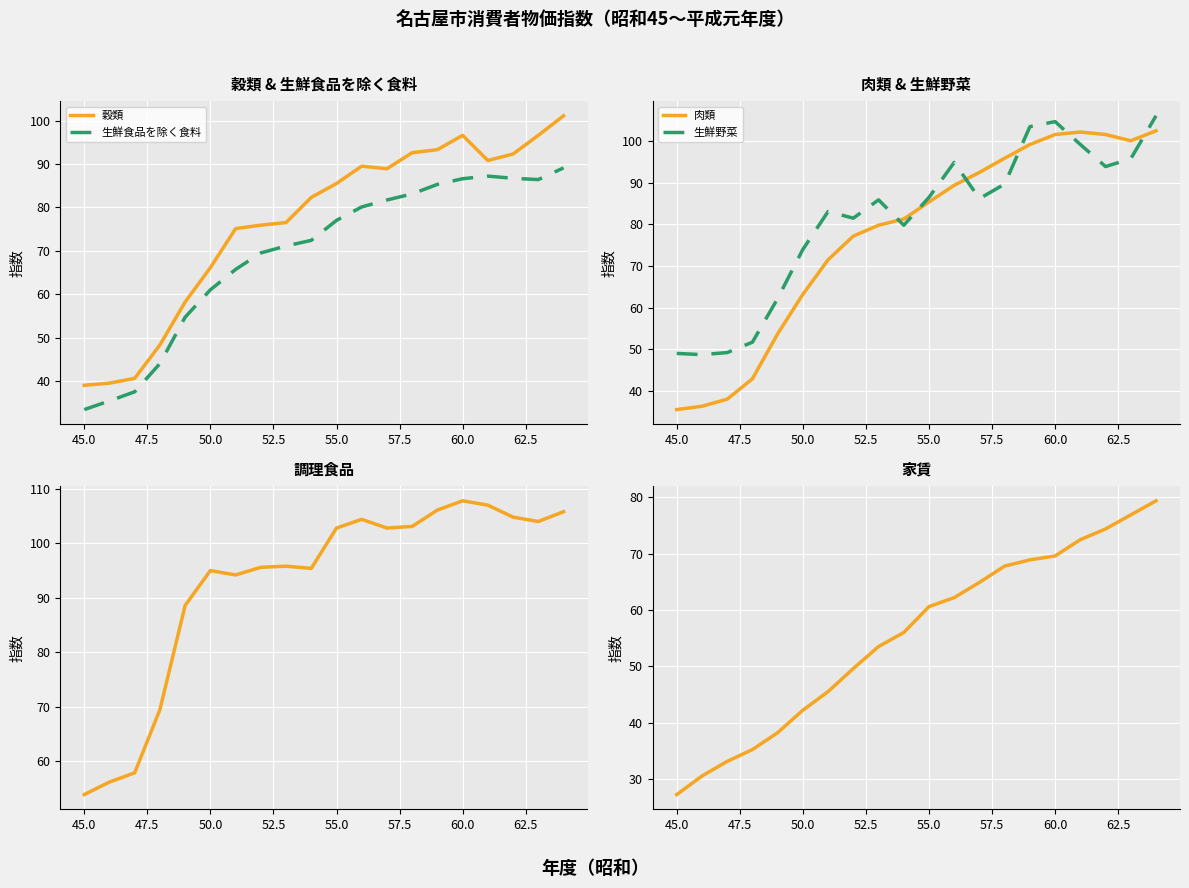

Reading left to right, list all the values displayed in this chart.

穀類: 39.0	39.5	40.6	48.3	58.2	66.1	75.1	75.9	76.5	82.3	85.5	89.5	88.9	92.6	93.3	96.6	90.8	92.3	96.6	101.1
生鮮食品を除く食料: 33.4	35.4	37.5	44.0	54.7	61.0	65.7	69.5	71.1	72.4	77.0	80.1	81.7	83.1	85.3	86.6	87.2	86.7	86.4	89.1
肉類: 35.5	36.3	38.0	42.9	53.7	63.2	71.5	77.2	79.8	81.3	85.4	89.4	92.5	95.9	99.2	101.6	102.2	101.6	100.1	102.5
生鮮野菜: 49.0	48.7	49.2	51.7	62.2	74.0	83.1	81.5	85.9	79.8	86.5	94.9	86.2	89.7	103.5	104.7	99.2	93.9	95.8	106.1
調理食品: 53.9	56.2	57.9	69.5	88.6	95.0	94.2	95.6	95.8	95.4	102.8	104.4	102.8	103.1	106.1	107.8	107.0	104.8	104.0	105.8
家賃: 27.2	30.5	33.1	35.2	38.2	42.2	45.5	49.6	53.5	56.0	60.6	62.2	64.9	67.8	68.9	69.6	72.5	74.4	76.9	79.4